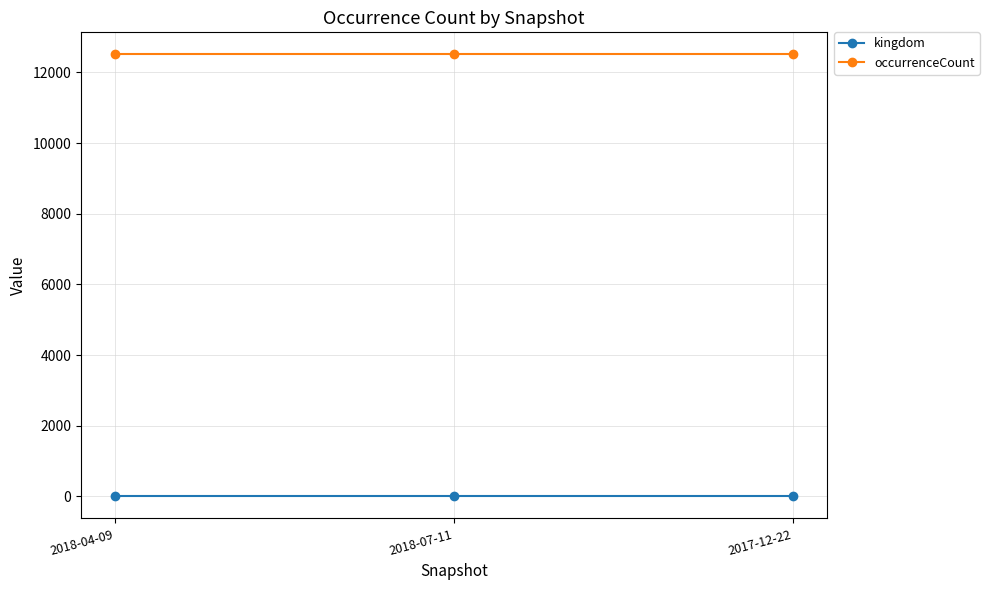

List the series in order of their peak value, lowest first.

kingdom, occurrenceCount